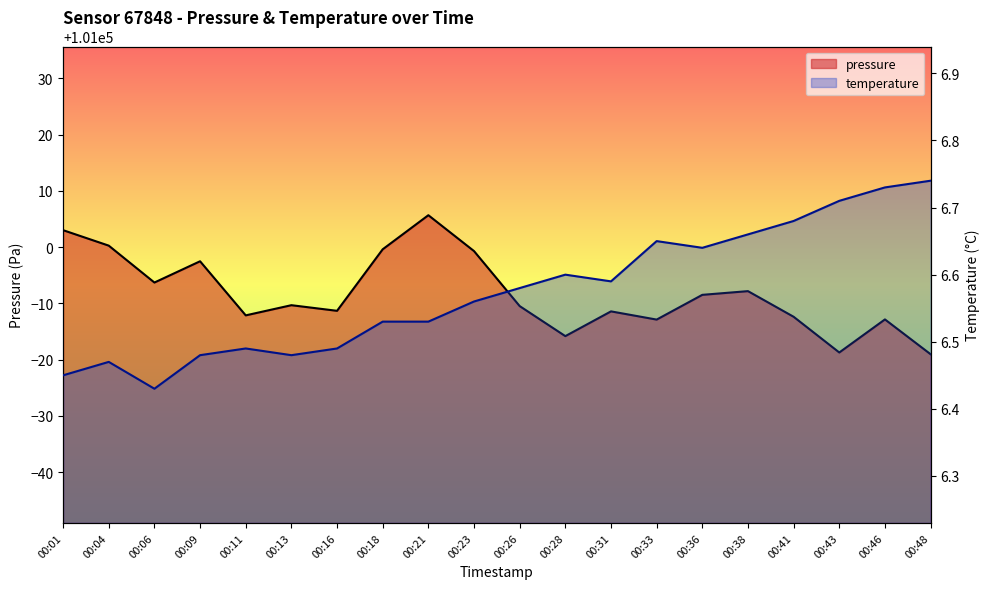

Reading left to right, list all the values displayed in this chart.

pressure: 101003.0	101000.3	100993.7	100997.5	100987.9	100989.7	100988.7	100999.6	101005.7	100999.3	100989.5	100984.2	100988.6	100987.1	100991.5	100992.2	100987.6	100981.3	100987.2	100981.0
temperature: 6.5	6.5	6.4	6.5	6.5	6.5	6.5	6.5	6.5	6.6	6.6	6.6	6.6	6.7	6.6	6.7	6.7	6.7	6.7	6.7